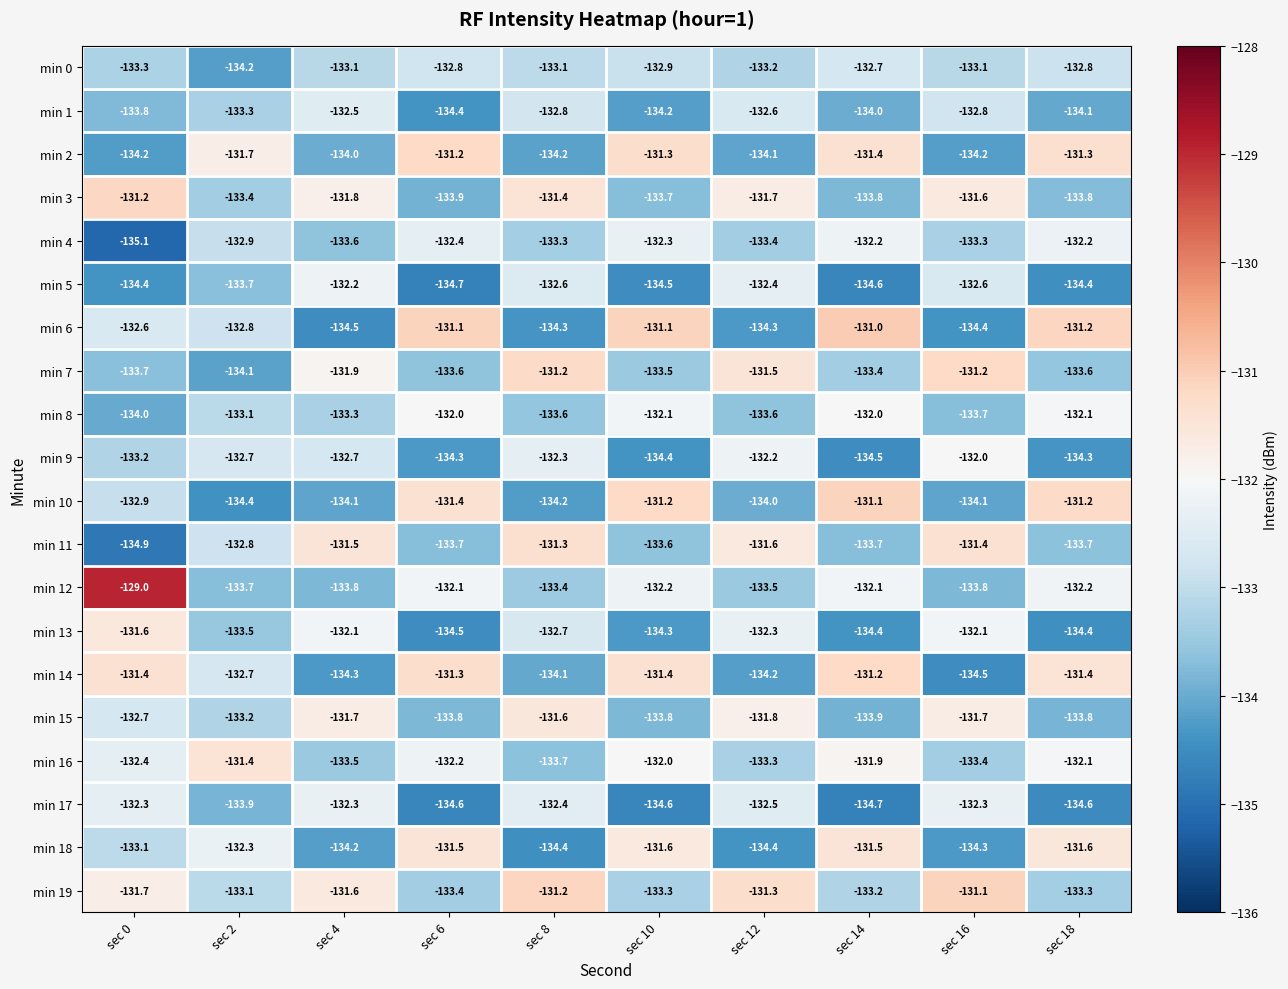

What is the difference between the highest and lowest values at sec 12?

3.1